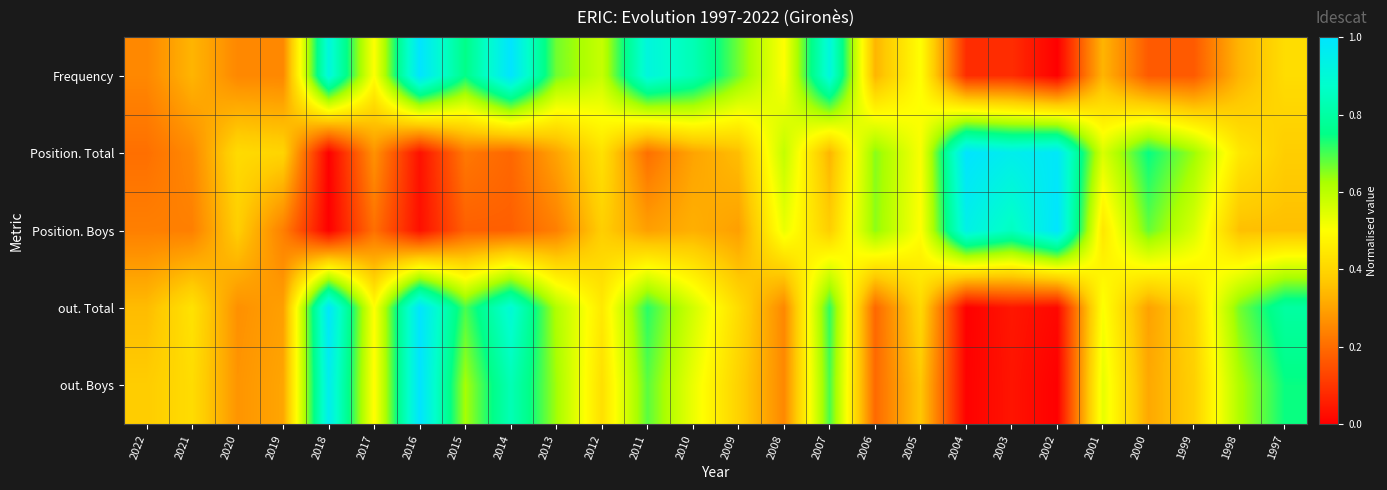

What is the spread (max minus min) of values at 2014?

0.8